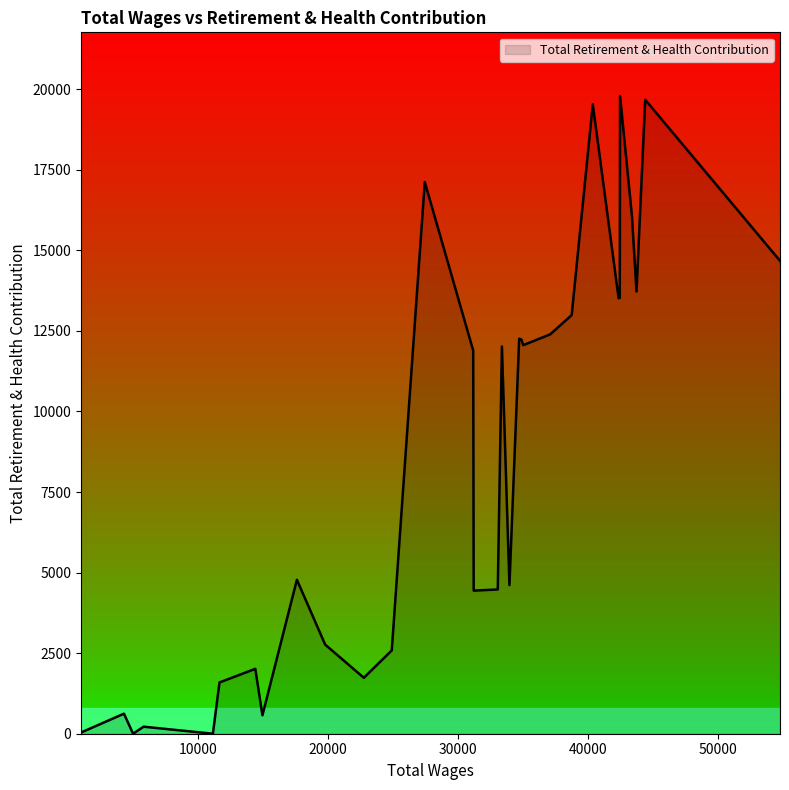

How many distinct data groups are displayed?

1